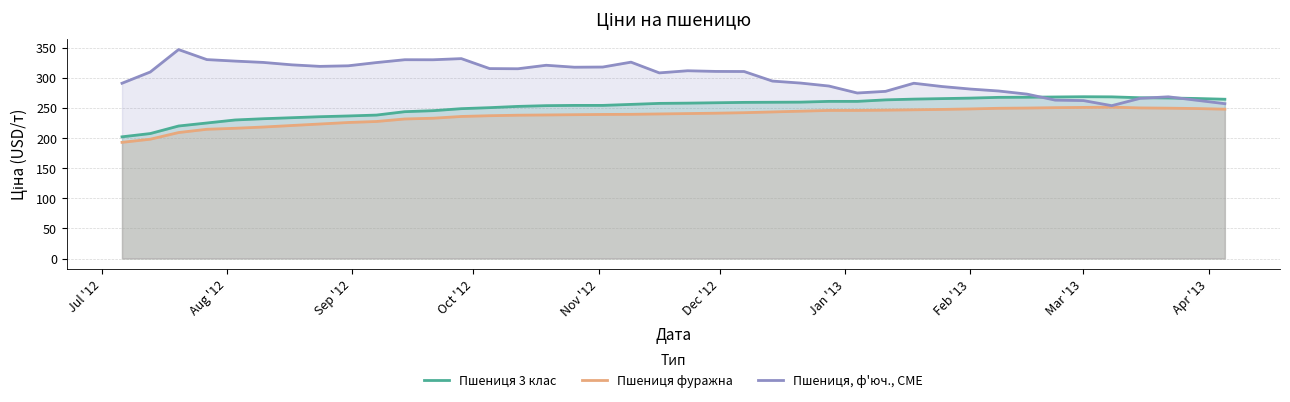

List the series in order of their peak value, lowest first.

Пшениця фуражна, Пшениця 3 клас, Пшениця, ф'юч., CME